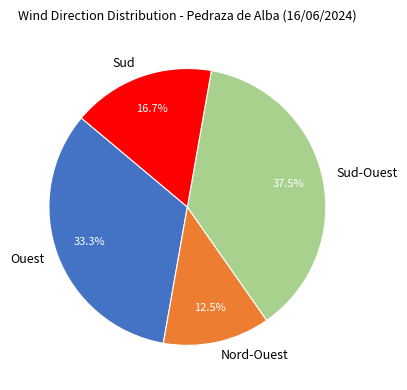

To the nearest percent, what is the combined percentage of Nord-Ouest and Ouest?

46%